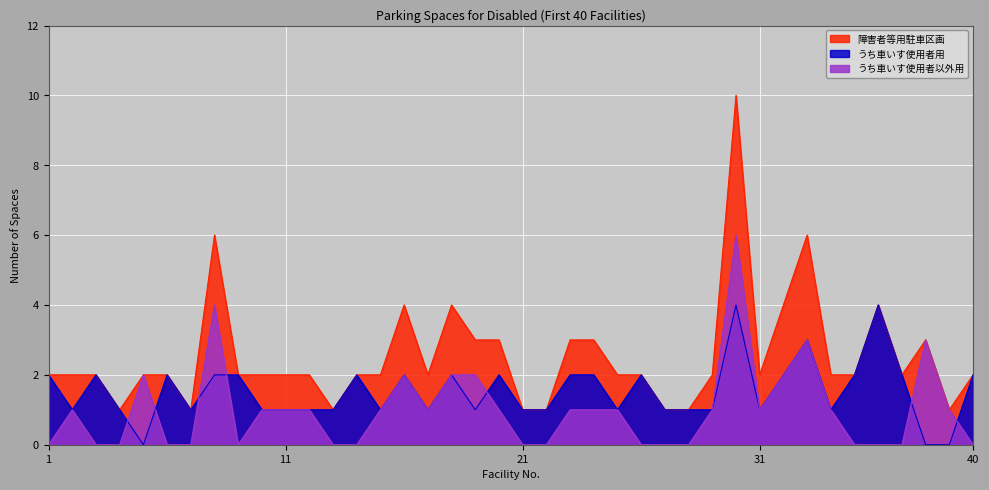

Which has a higher value, 15 or 30?

30